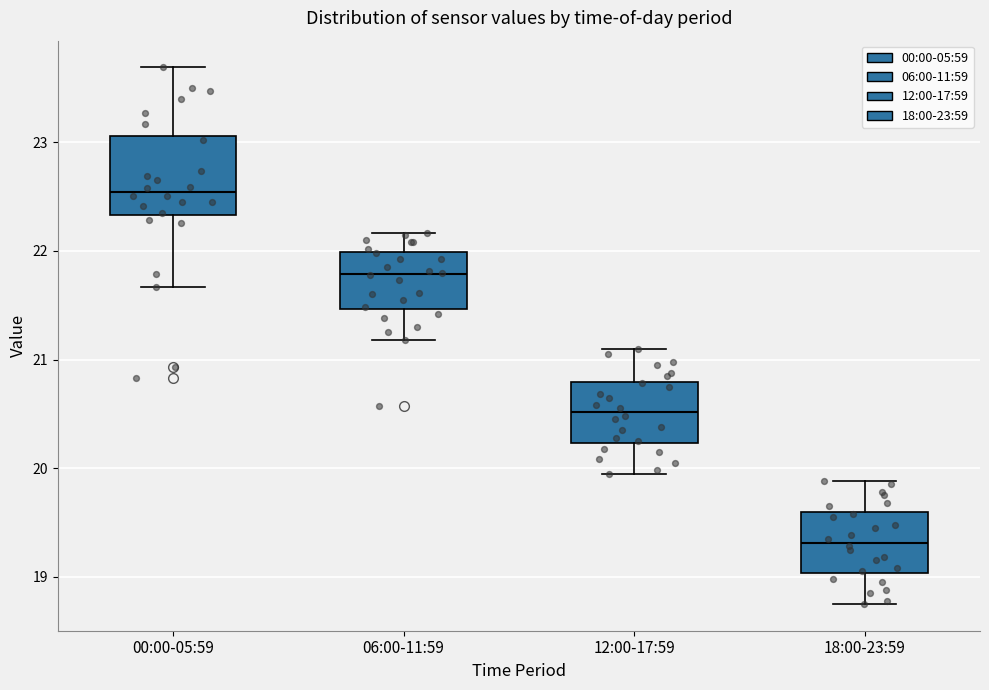

Reading left to right, transcribe this box plot: for each box, give where its median line is, the range the box spans, and where its two whiskers end, as read against the y-axis. The values are not printed on the chart, so give them approximately, as read against the axis.

00:00-05:59: median 22.5, box 22.3 to 23.1, whiskers 21.7 to 23.7
06:00-11:59: median 21.8, box 21.5 to 22.0, whiskers 21.2 to 22.2
12:00-17:59: median 20.5, box 20.2 to 20.8, whiskers 20.0 to 21.1
18:00-23:59: median 19.3, box 19.0 to 19.6, whiskers 18.8 to 19.9